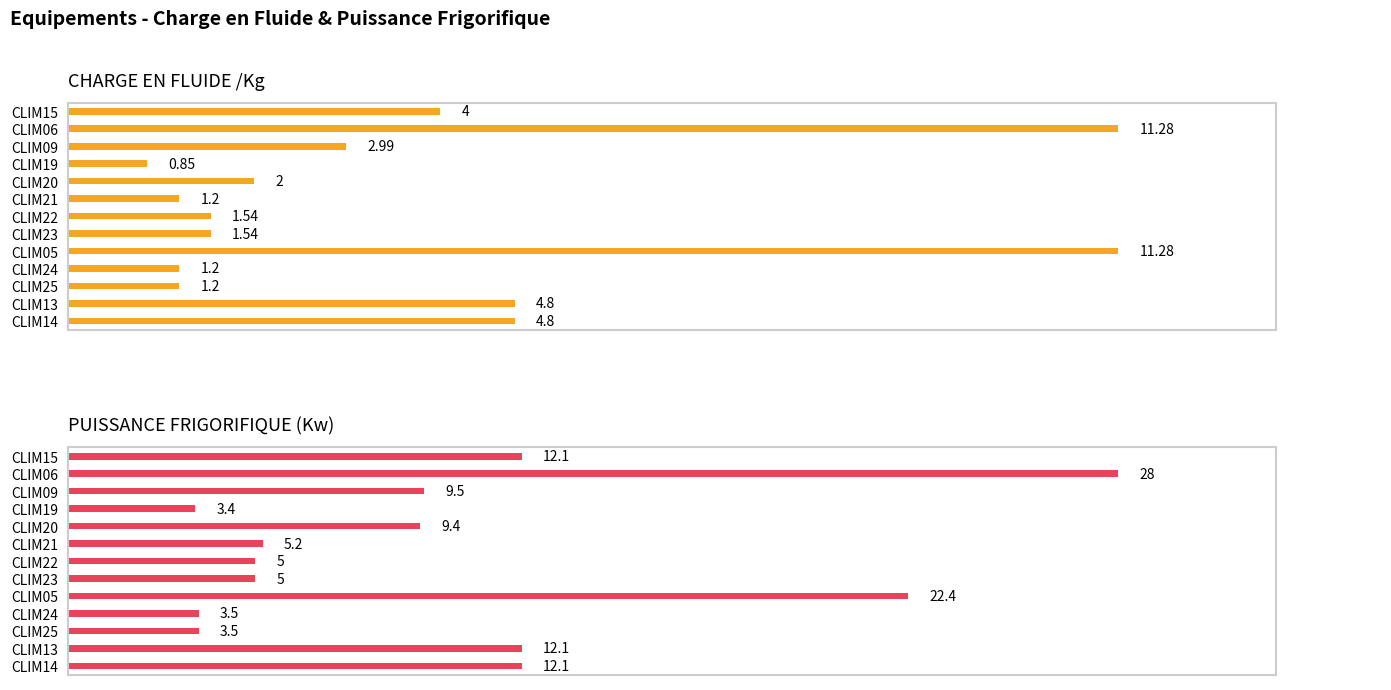

How many data points in CHARGE EN FLUIDE /Kg are above 2?

6